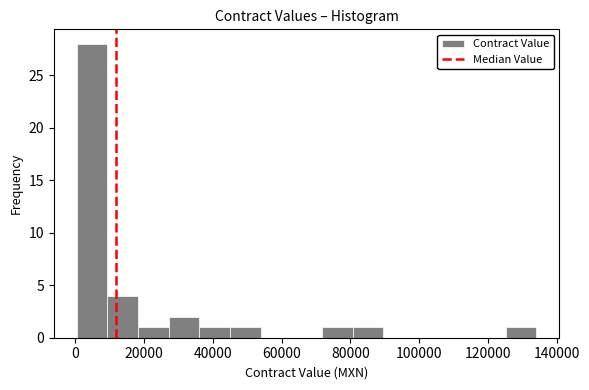

How tall is the bar that spans 36000 to 44000 on the x-axis? Neither the bar edges nor the heights are printed on the chart, so give them approximately, as read against the axes.

1